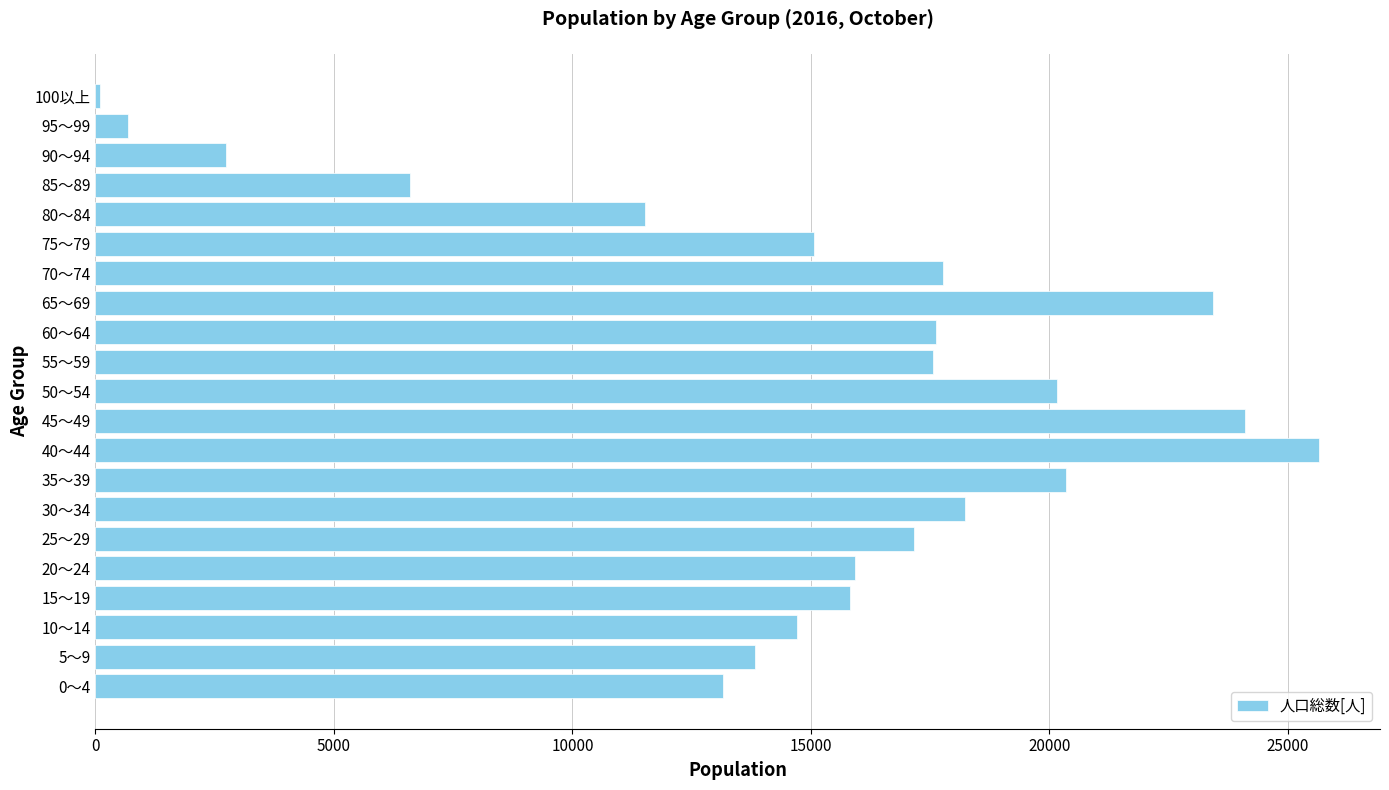

Count the number of data series in this chart.

1